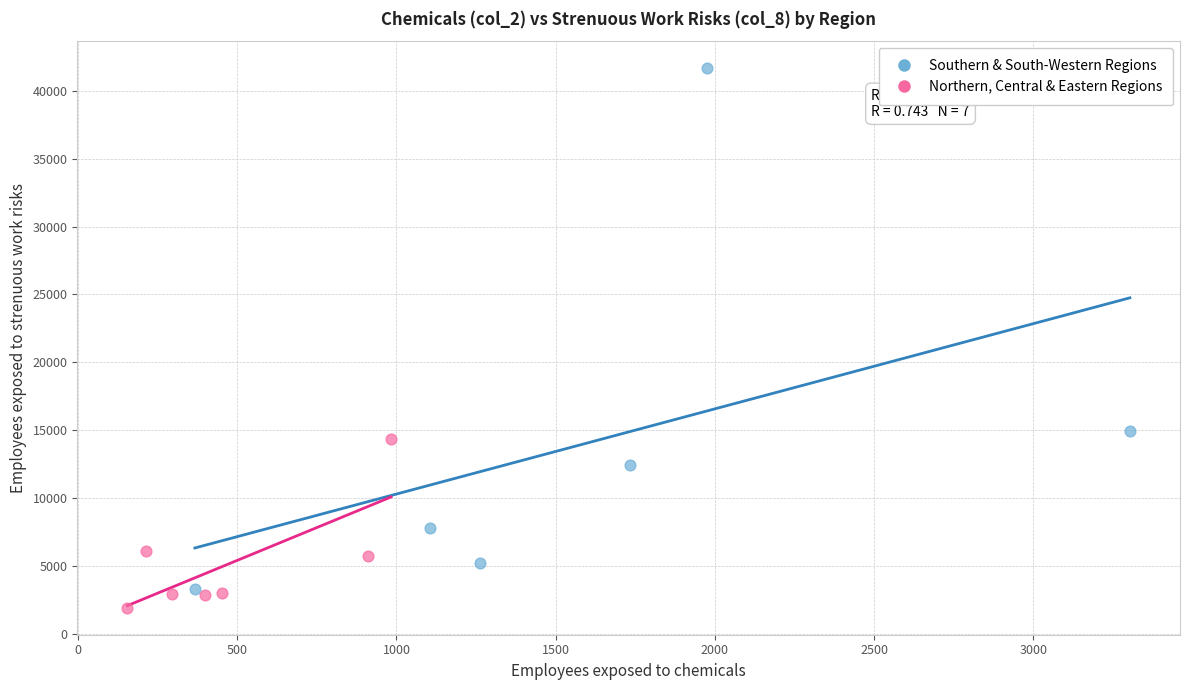

Which series has the largest Y range (max minus min)?

Southern & South-Western Regions